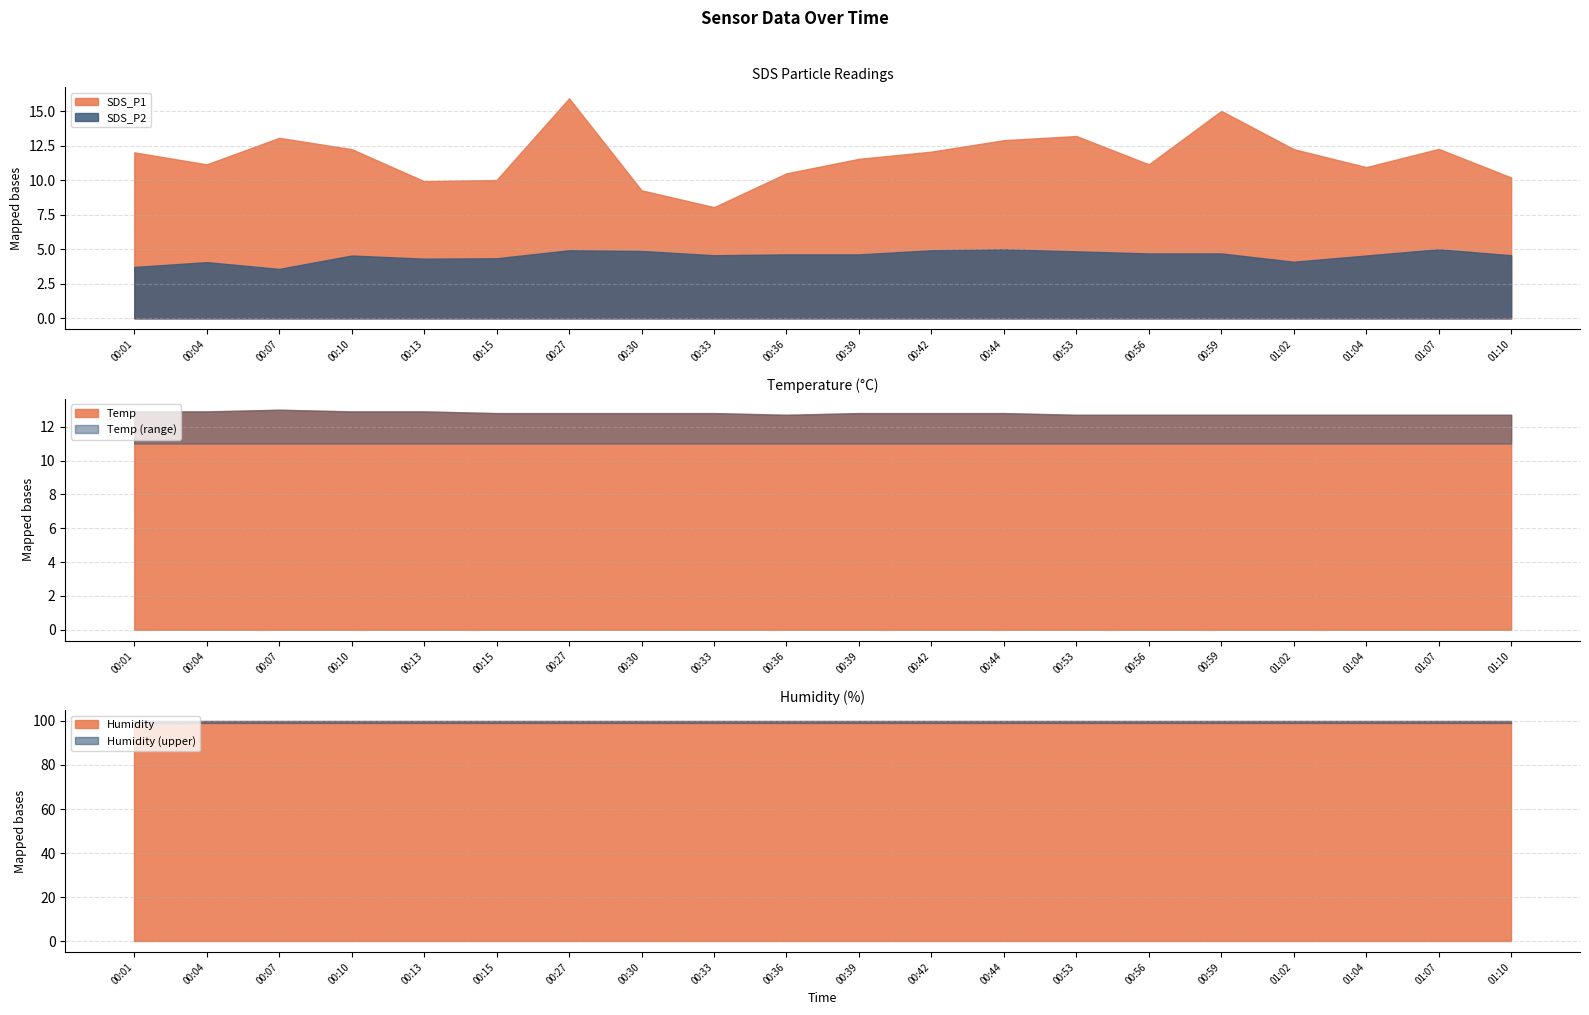

What position from the left is 00:10?

4